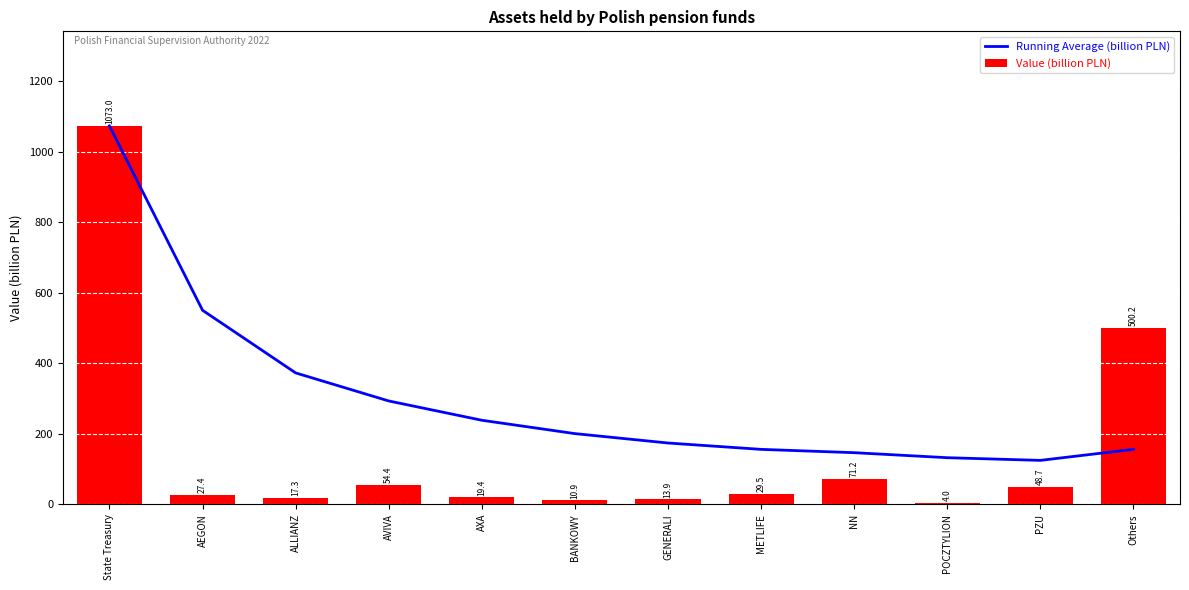

List the series in order of their overall mean, highest first.

Running Average (billion PLN), Value (billion PLN)